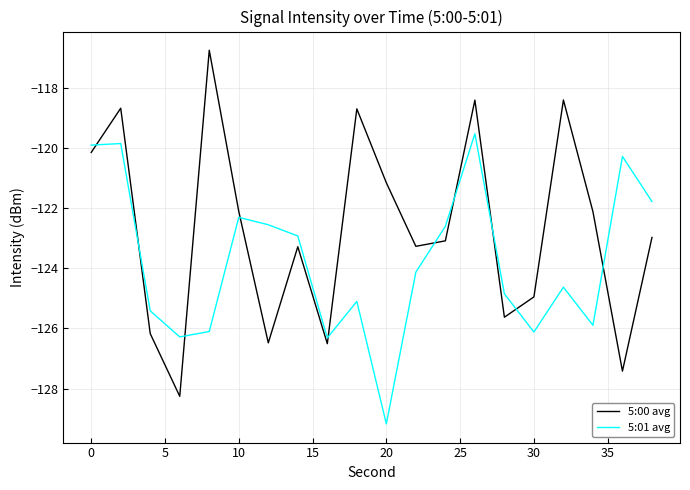

After their last crossing, which series has the higher values: 5:01 avg or 5:00 avg?

5:01 avg